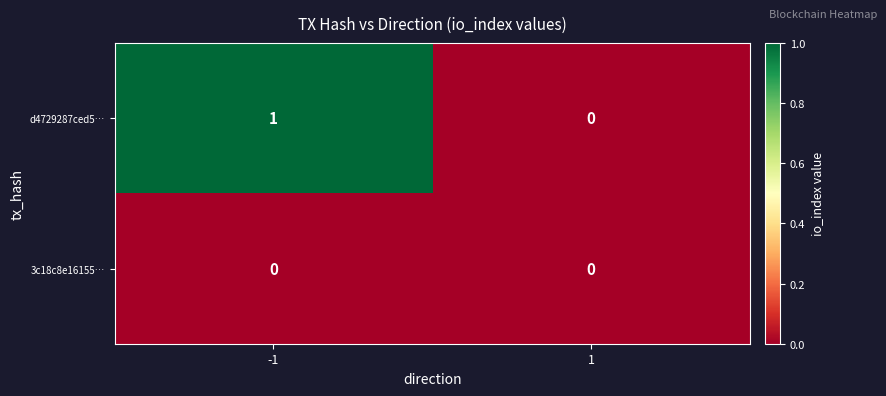

Reading right to left, transcribe all the data shown in this chart.

d4729287ced5…: 0	1
3c18c8e16155…: 0	0